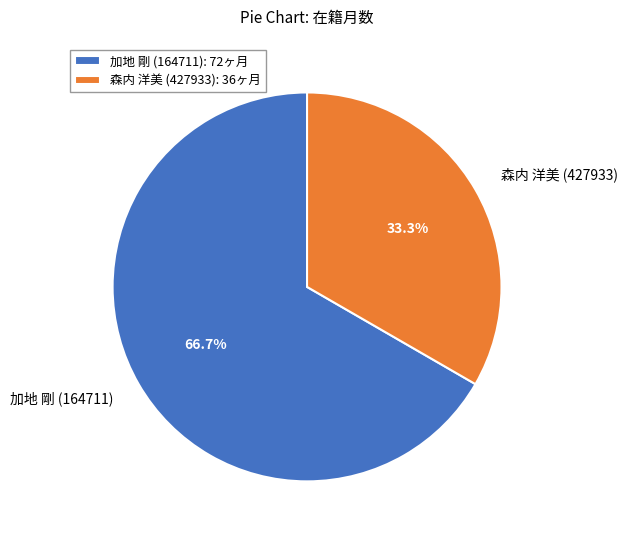

What is the smallest slice in the pie chart?

森内 洋美 (427933)